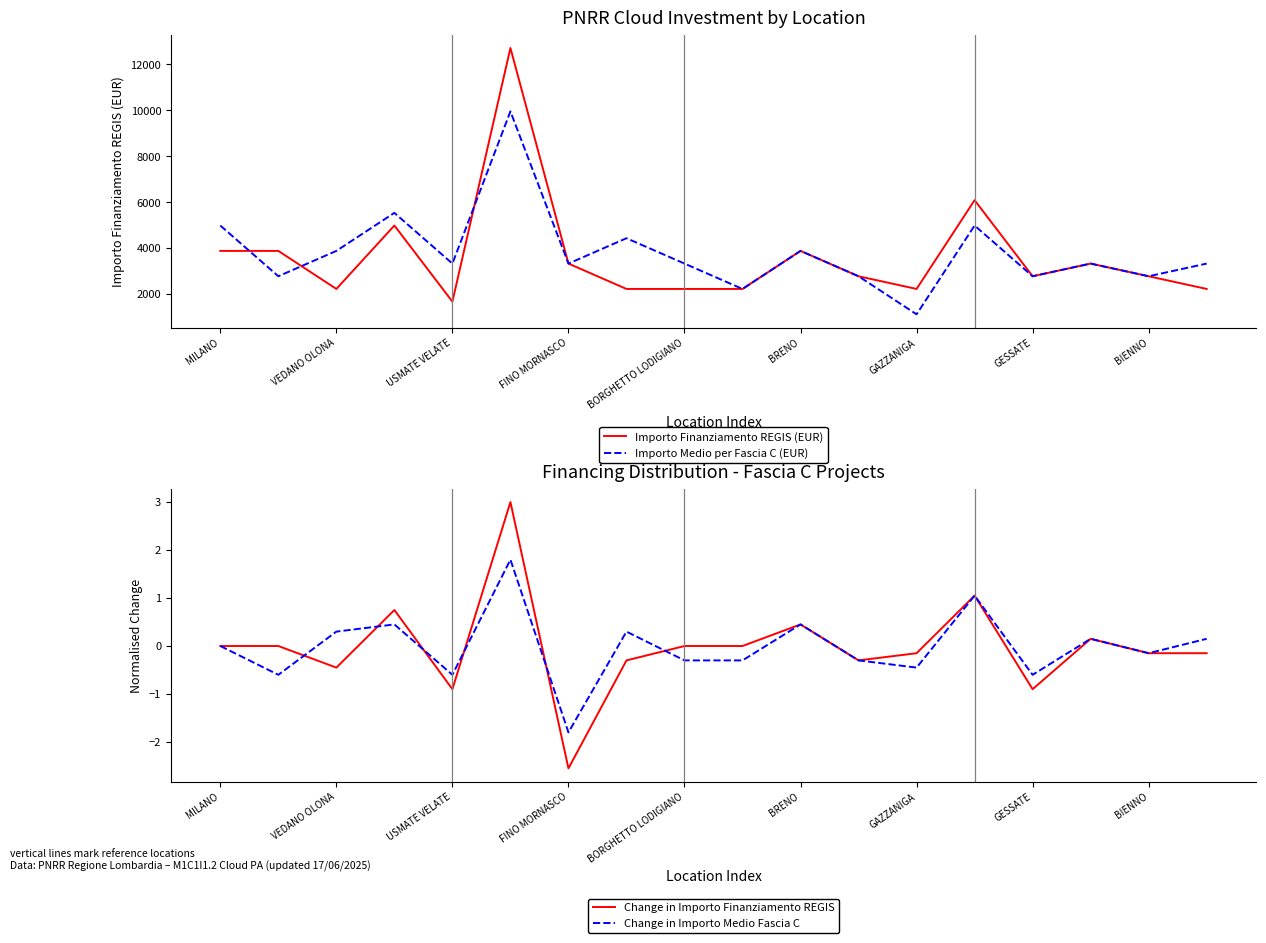

What is the lowest value of the Importo Finanziamento REGIS (EUR) series?

1659